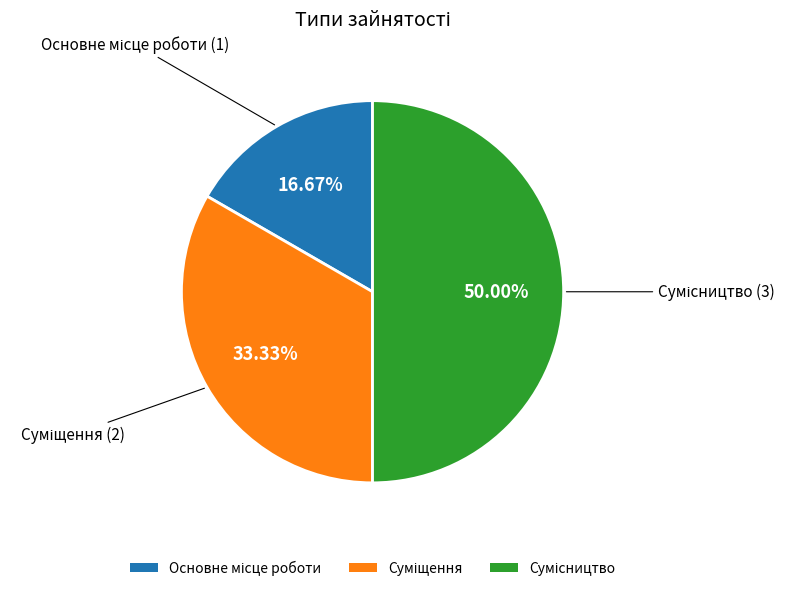

Is there a majority slice in this chart?

No